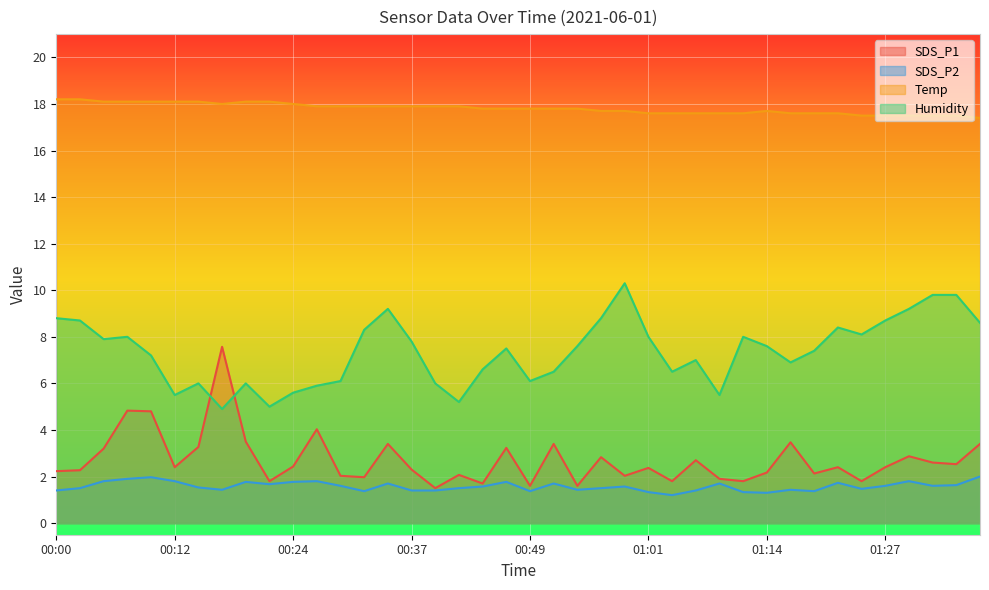

The value of SDS_P1 at 01:11 is 1.8. True or false?

True